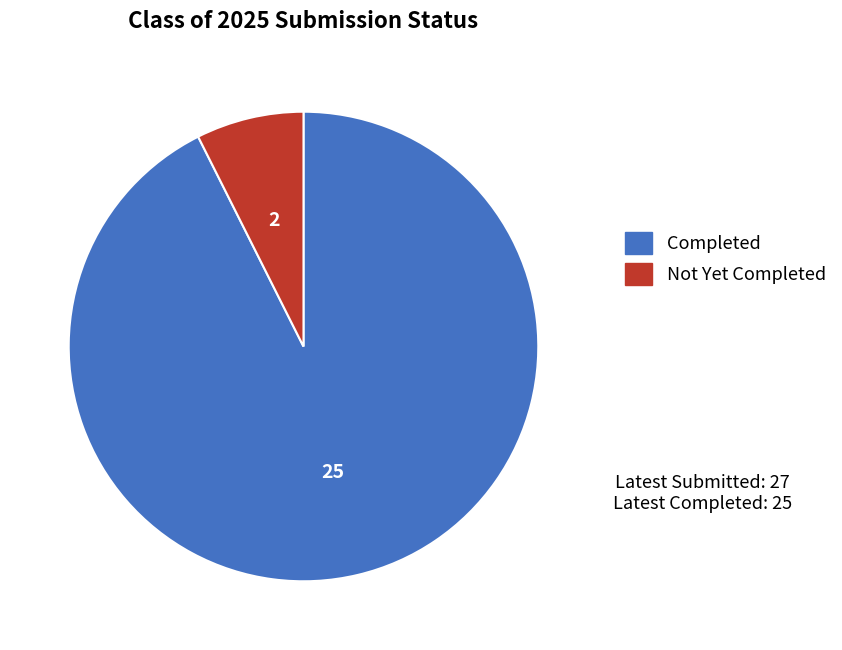

Which category has the smallest portion of the pie?

Not Yet Completed